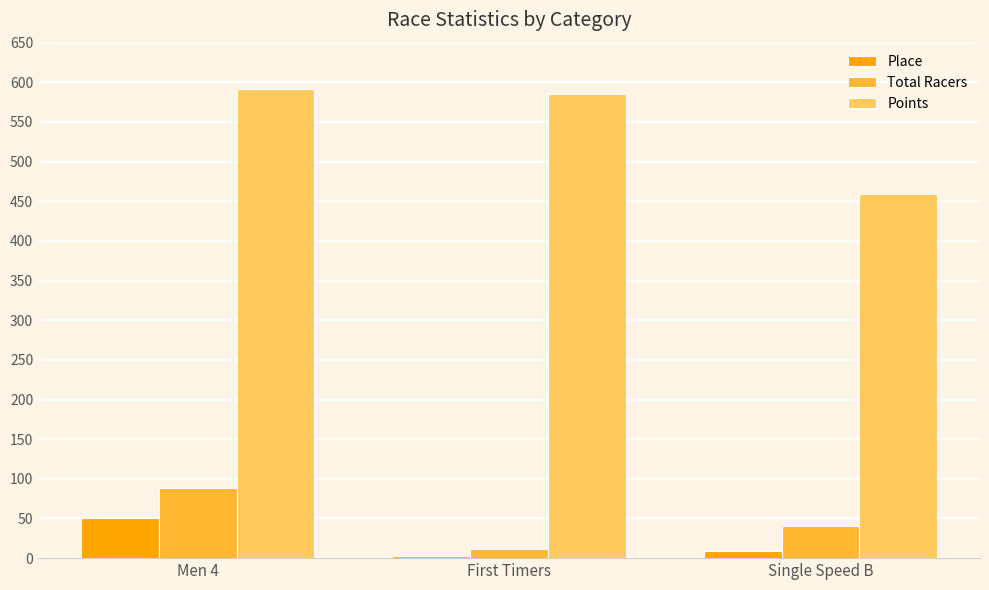

Is the value of Place at Single Speed B greater than the value of Total Racers at Single Speed B?

No